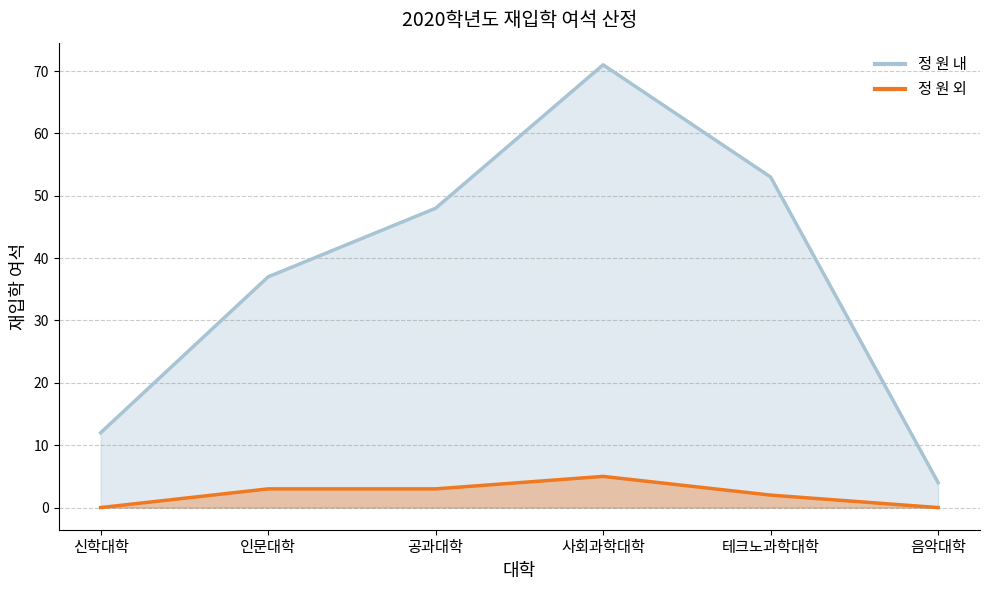

What is the spread (max minus min) of values at 인문대학?

34